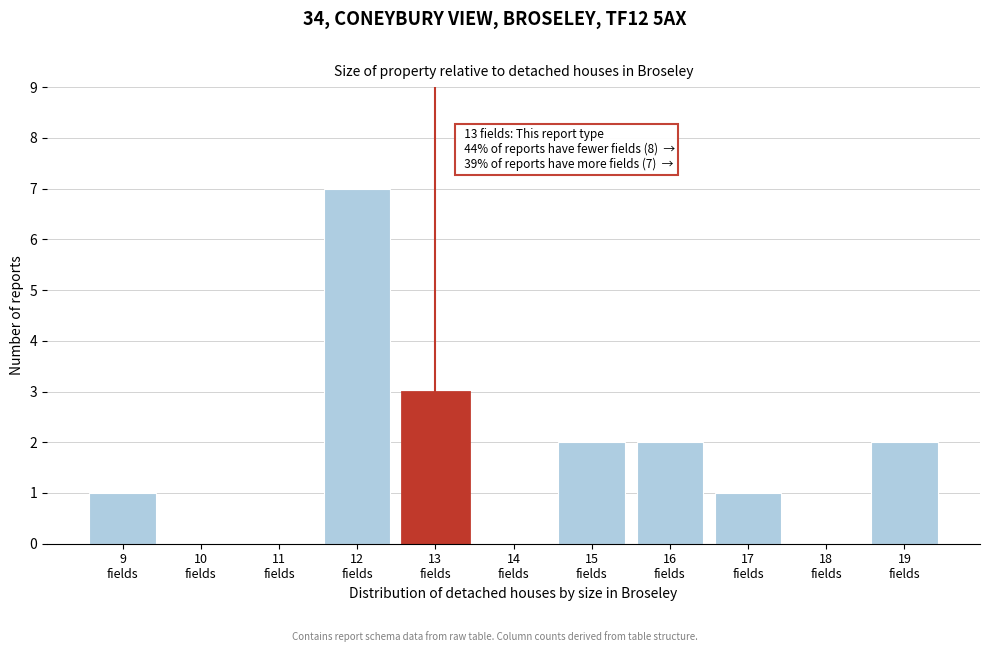

What is the maximum value shown in the chart?

7